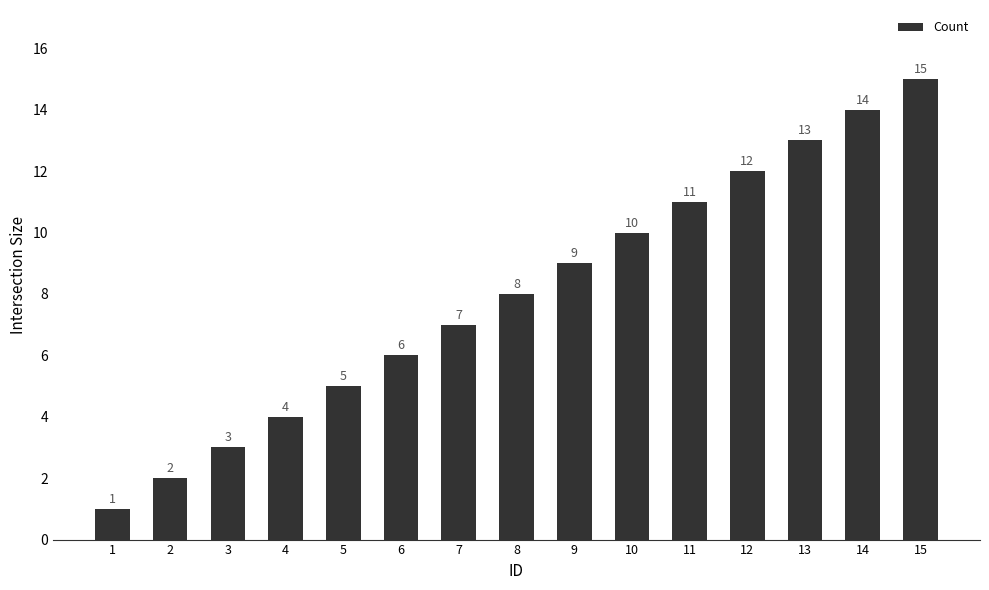

Reading left to right, transcribe all the data shown in this chart.

1=1	2=2	3=3	4=4	5=5	6=6	7=7	8=8	9=9	10=10	11=11	12=12	13=13	14=14	15=15